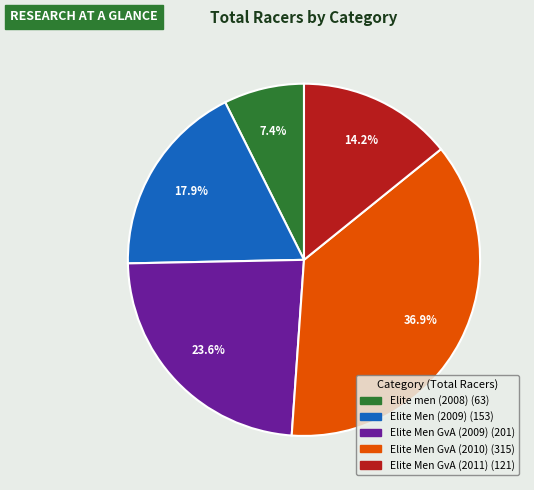

Is there any slice that represents more than half of the pie?

No